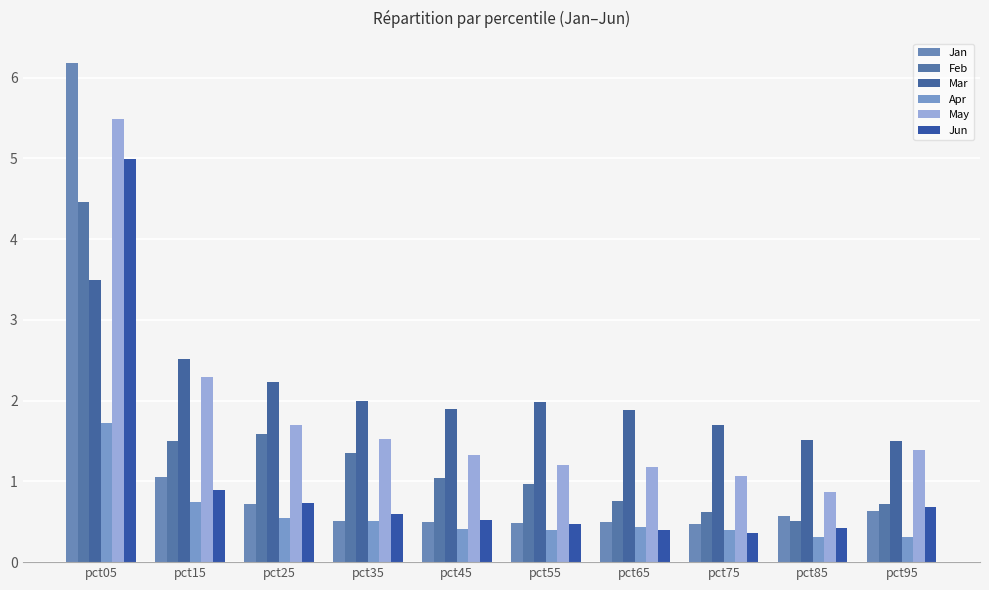

Where is Feb nearest to the value 2?

pct25